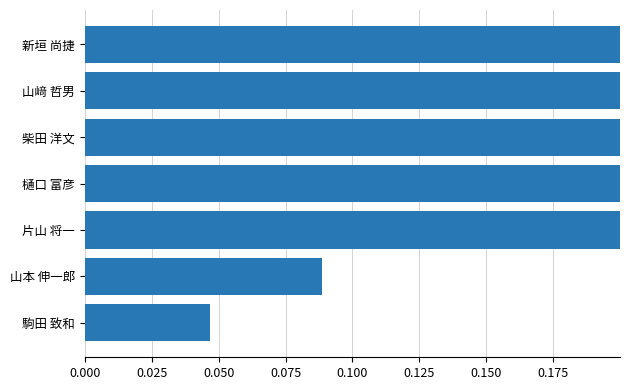

Does the chart contain stacked bars?

No